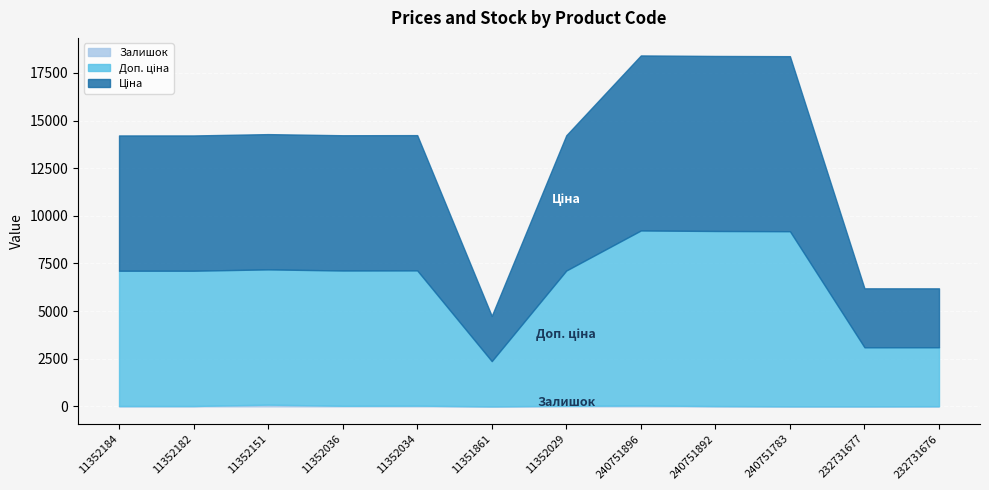

At which category does Залишок reach its first local peak?

11352151